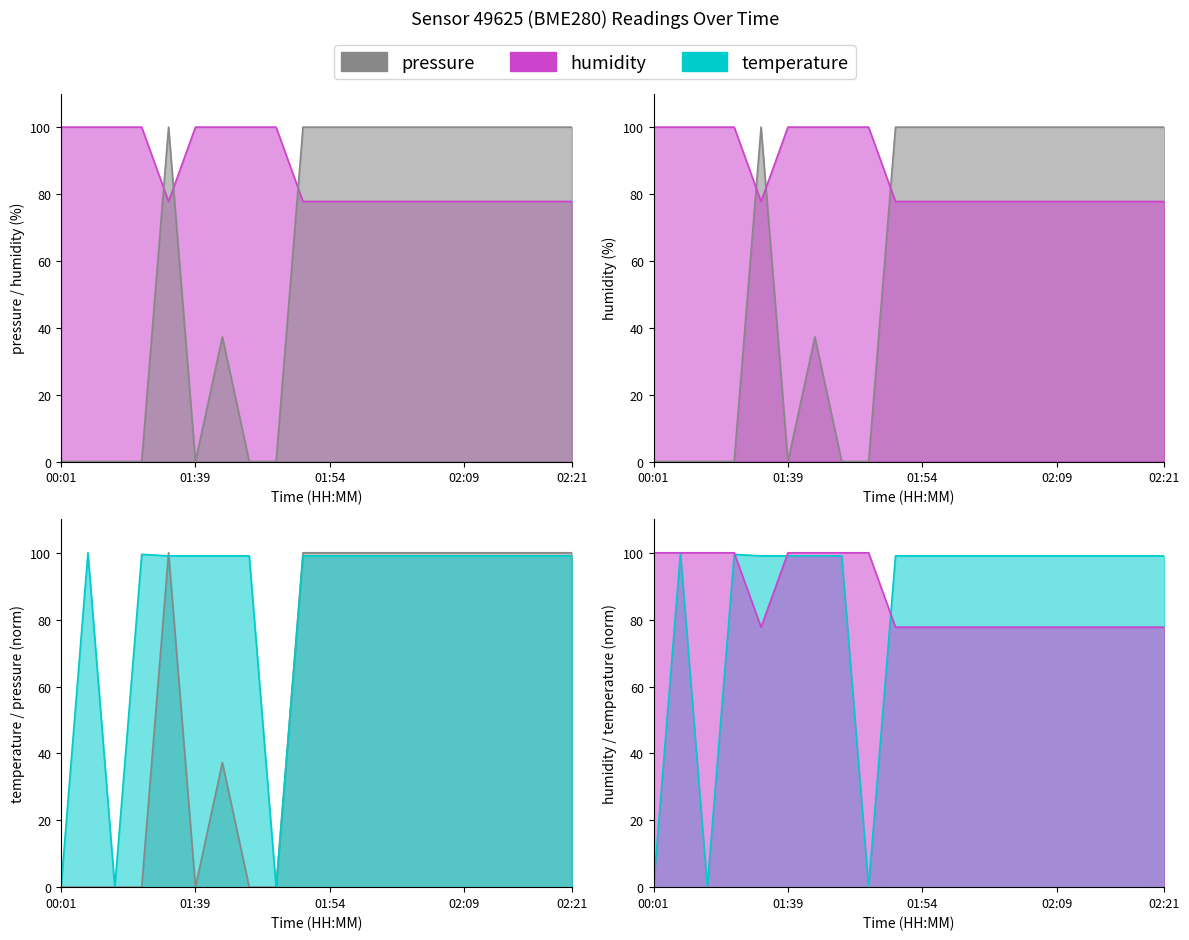

Reading left to right, extract all data points from this chart.

pressure: 00:01=0.0	00:32=0.0	01:02=0.0	01:33=0.0	01:36=100.0	01:39=0.0	01:42=37.3	01:45=0.0	01:48=0.0	01:51=100.0	01:54=100.0	01:57=100.0	02:00=100.0	02:03=100.0	02:06=100.0	02:09=100.0	02:12=100.0	02:15=100.0	02:18=100.0	02:21=100.0
humidity: 00:01=100.0	00:32=100.0	01:02=100.0	01:33=100.0	01:36=77.8	01:39=100.0	01:42=100.0	01:45=100.0	01:48=100.0	01:51=77.8	01:54=77.8	01:57=77.8	02:00=77.8	02:03=77.8	02:06=77.8	02:09=77.8	02:12=77.8	02:15=77.8	02:18=77.8	02:21=77.8
temperature: 00:01=0.0	00:32=100.0	01:02=0.0	01:33=99.5	01:36=99.1	01:39=99.1	01:42=99.1	01:45=99.1	01:48=0.0	01:51=99.1	01:54=99.1	01:57=99.1	02:00=99.1	02:03=99.1	02:06=99.1	02:09=99.1	02:12=99.1	02:15=99.1	02:18=99.1	02:21=99.1